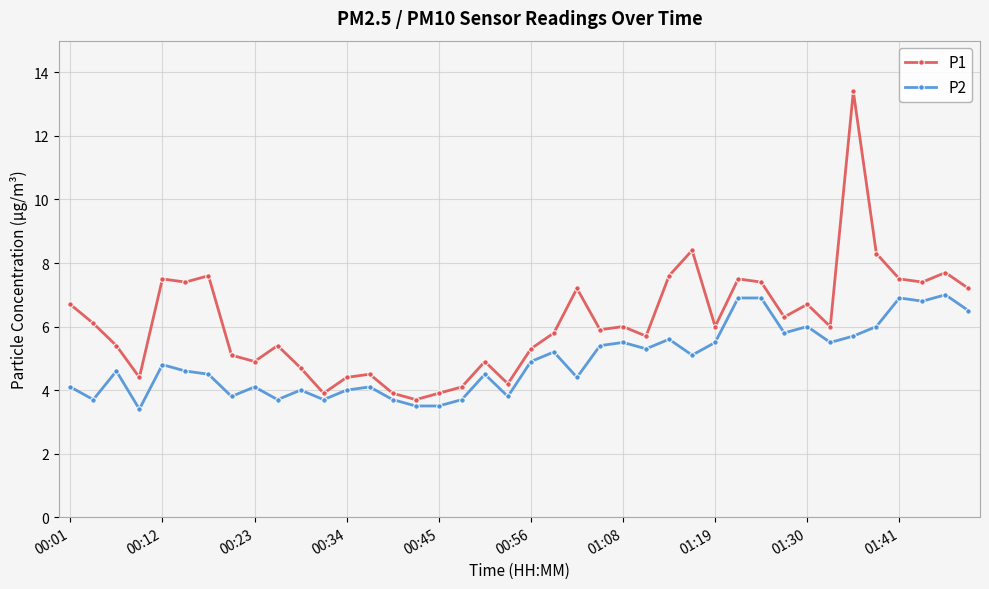

What is the difference between the maximum and minimum values in the P2 series?

3.6